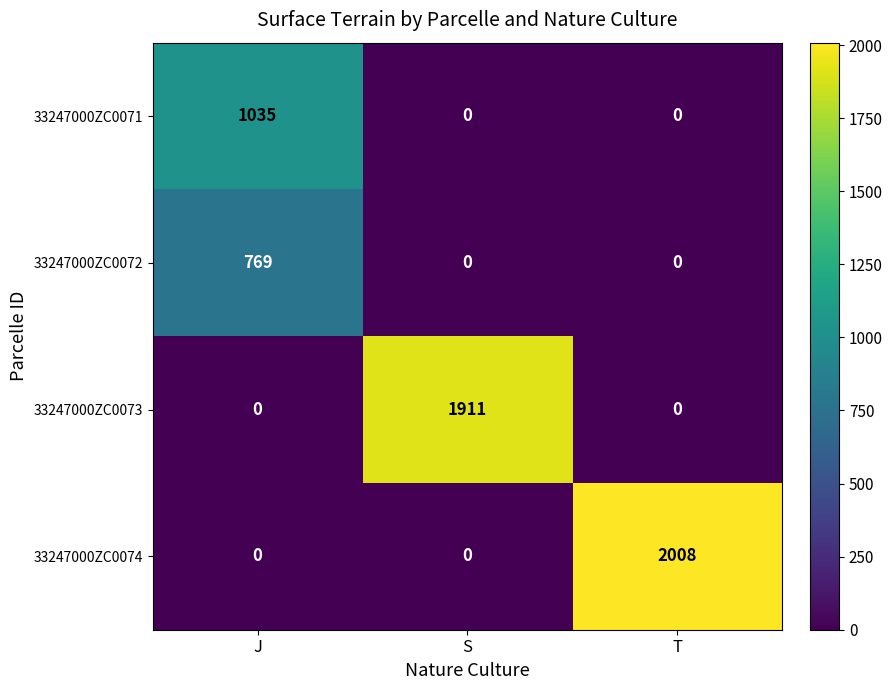

List the series in order of their peak value, lowest first.

33247000ZC0072, 33247000ZC0071, 33247000ZC0073, 33247000ZC0074